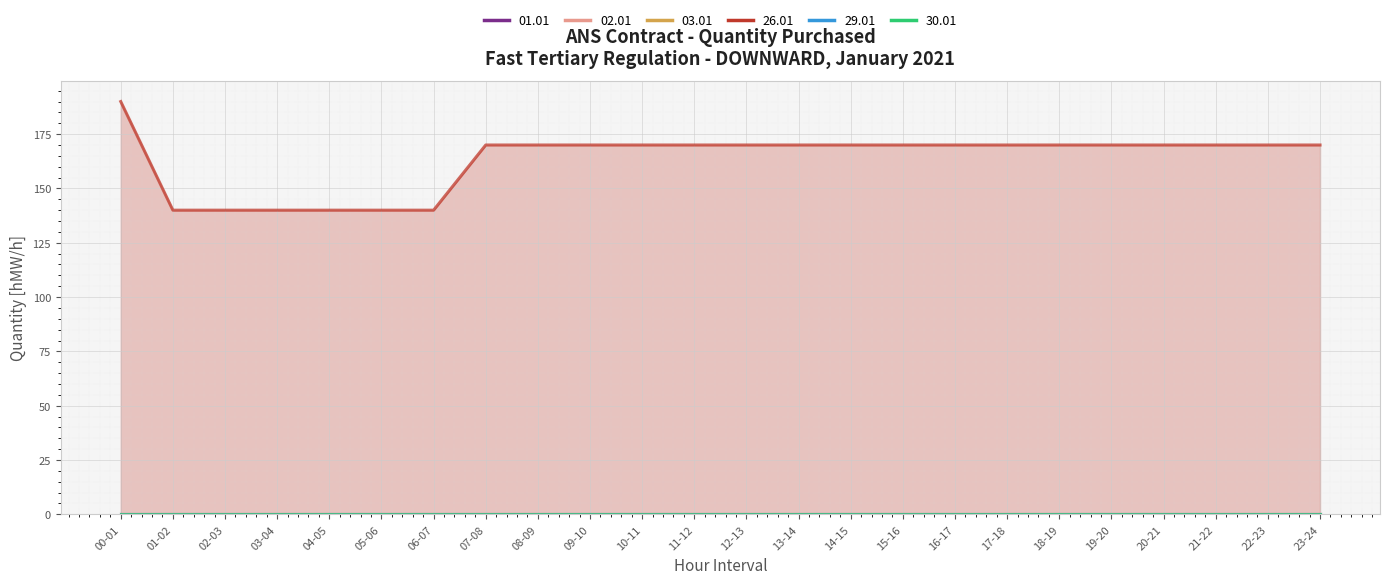

What are all the series names shown in the legend?

01.01, 02.01, 03.01, 26.01, 29.01, 30.01